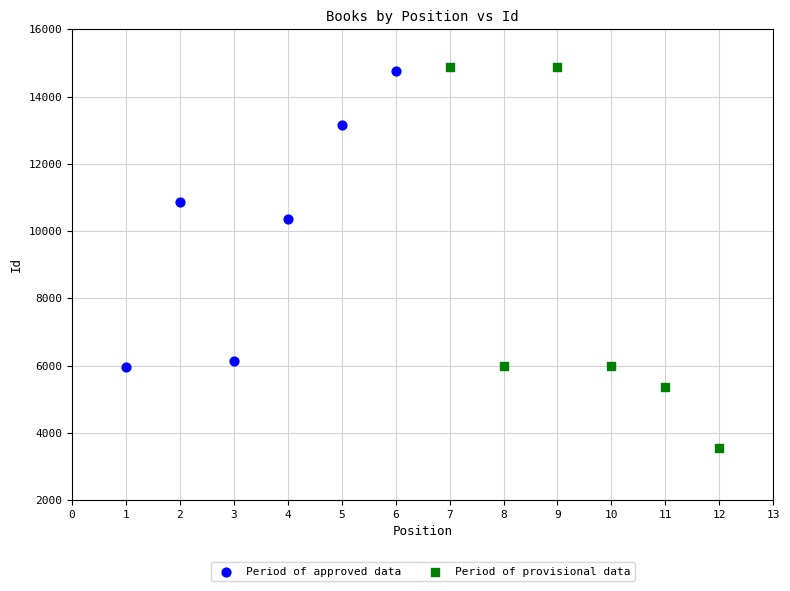

Which series has the widest spread of Y values?

Period of provisional data